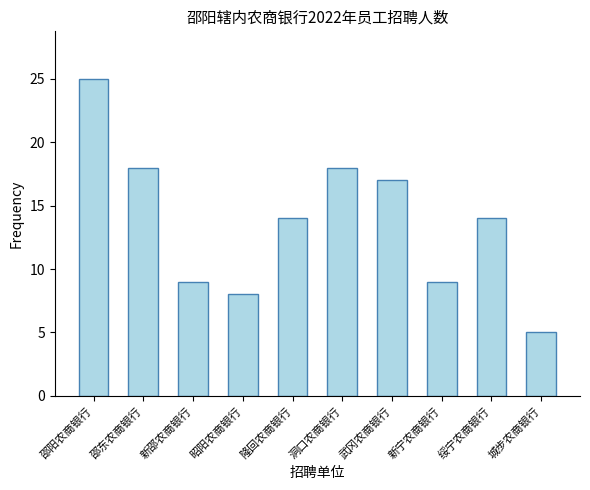

True or false: the data shows 2 at 城步农商银行.

False